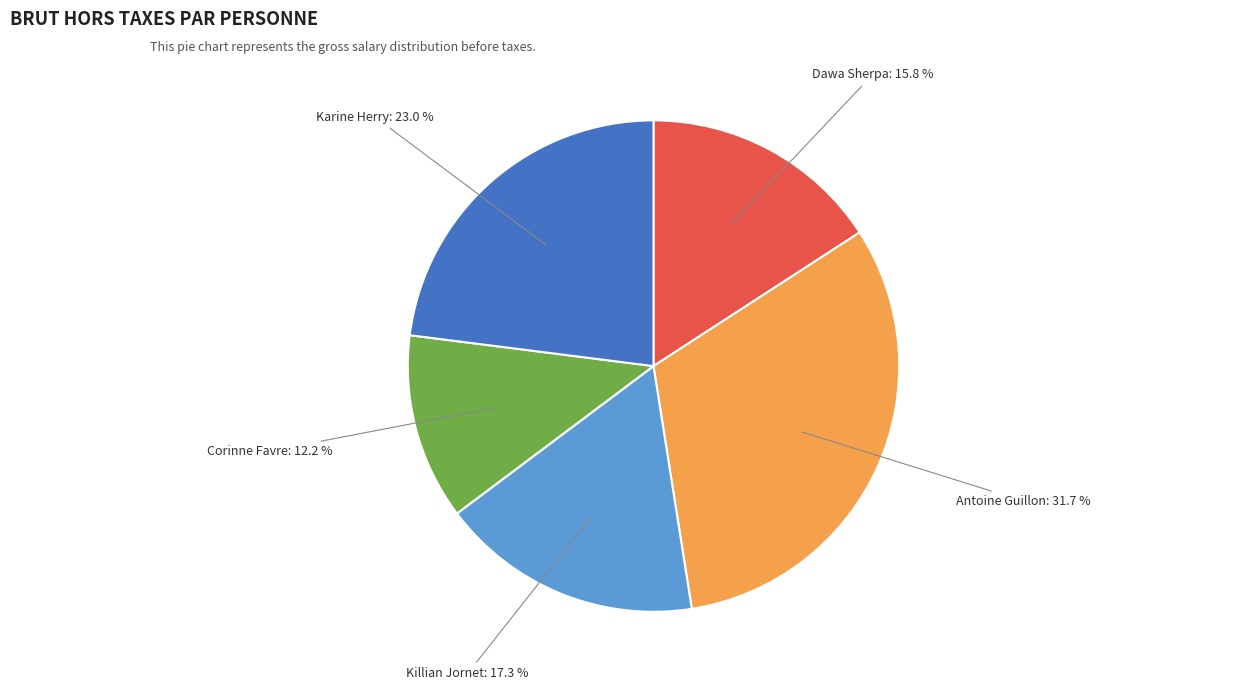

Is there any slice that represents more than half of the pie?

No